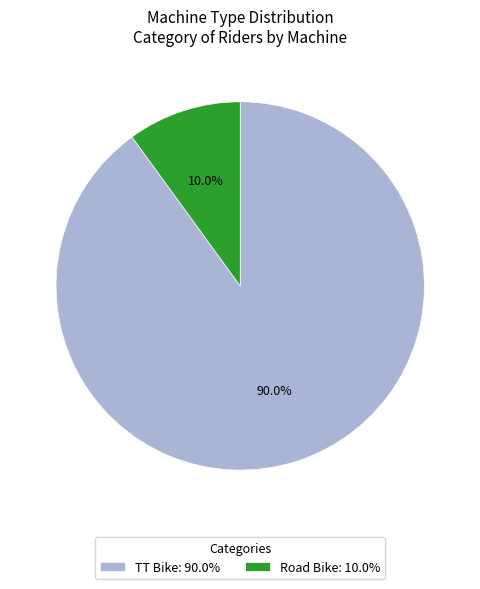

The Road Bike slice represents 18% of the pie. True or false?

False